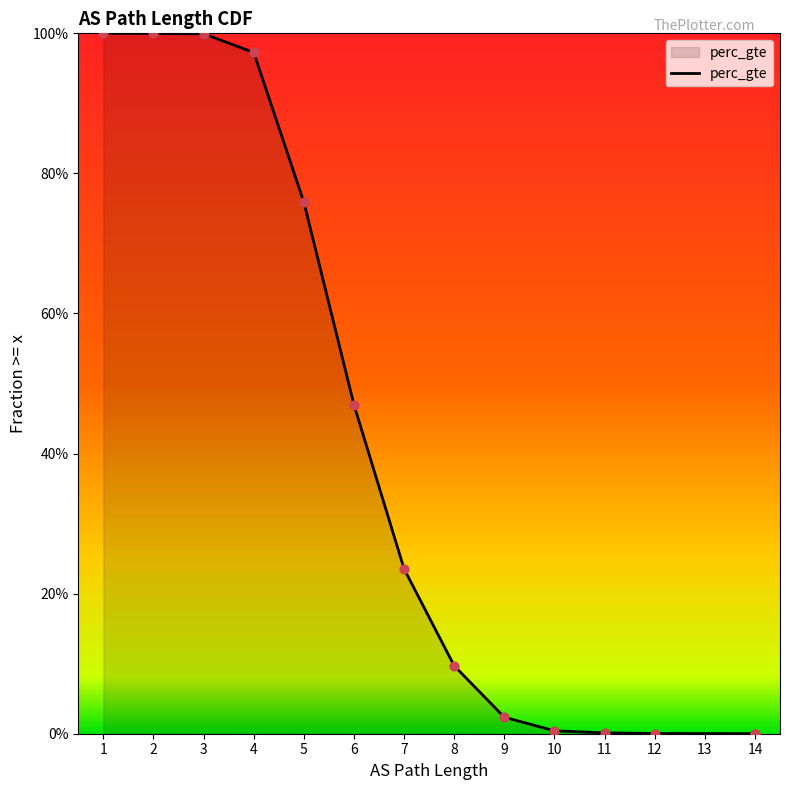

What is the change in value from 8 to 9?

-0.1